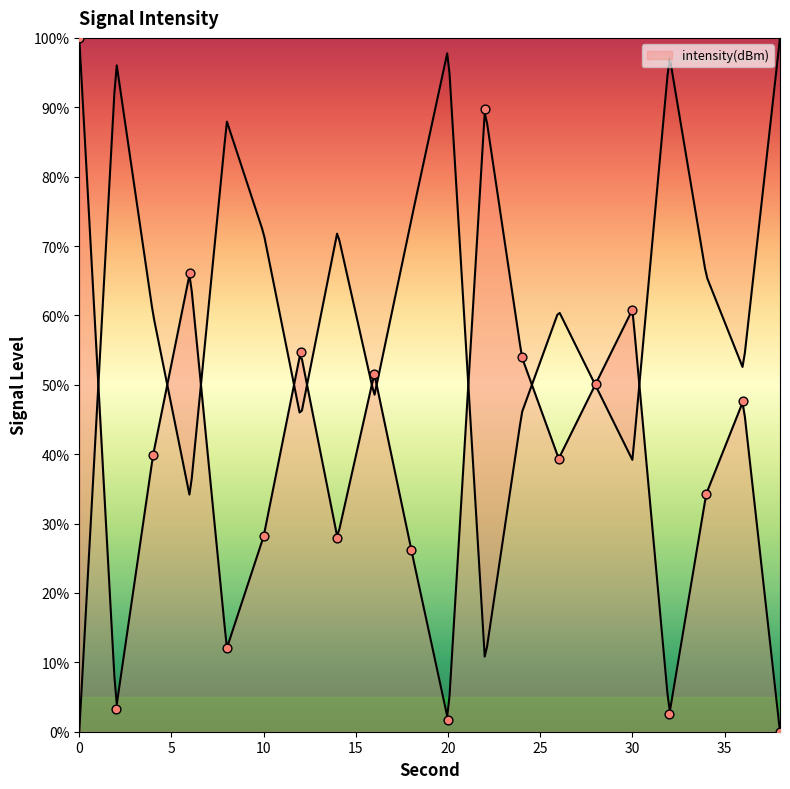

What is the change in value from 14 to 30?

+32.9